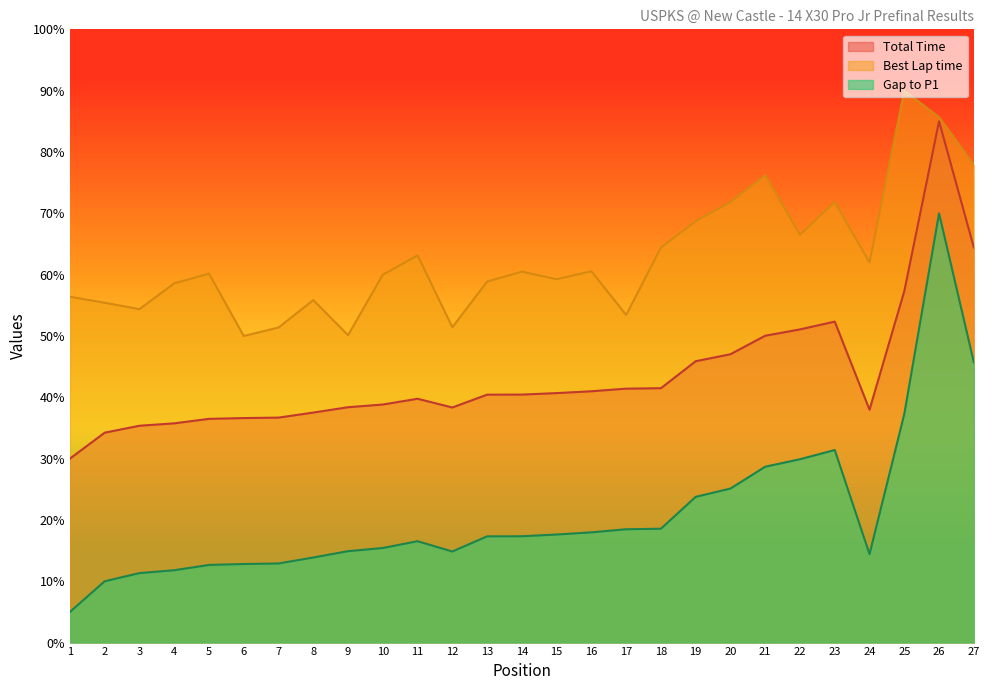

The value of Best Lap time at 19 is 29.1. True or false?

False